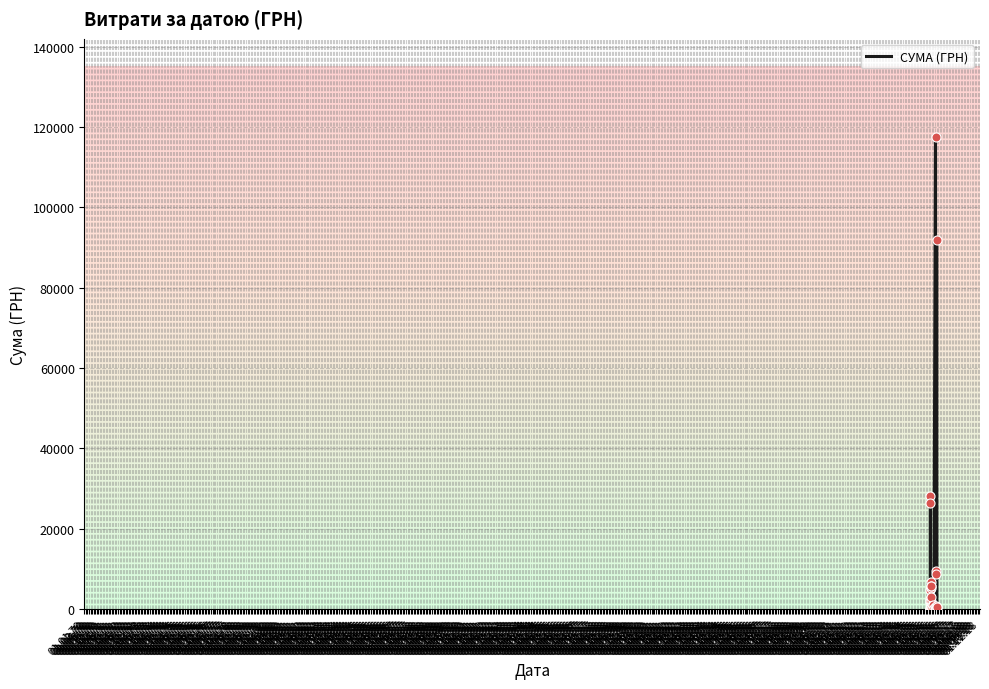

Between 01.10.72 and 01.12.70, which is larger?

01.12.70